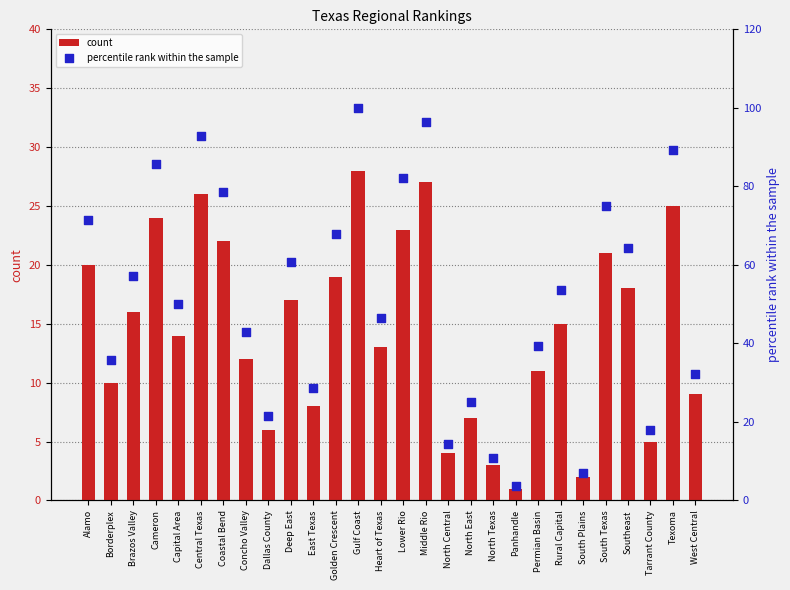

What is the total value across all series at Concho Valley?

54.9